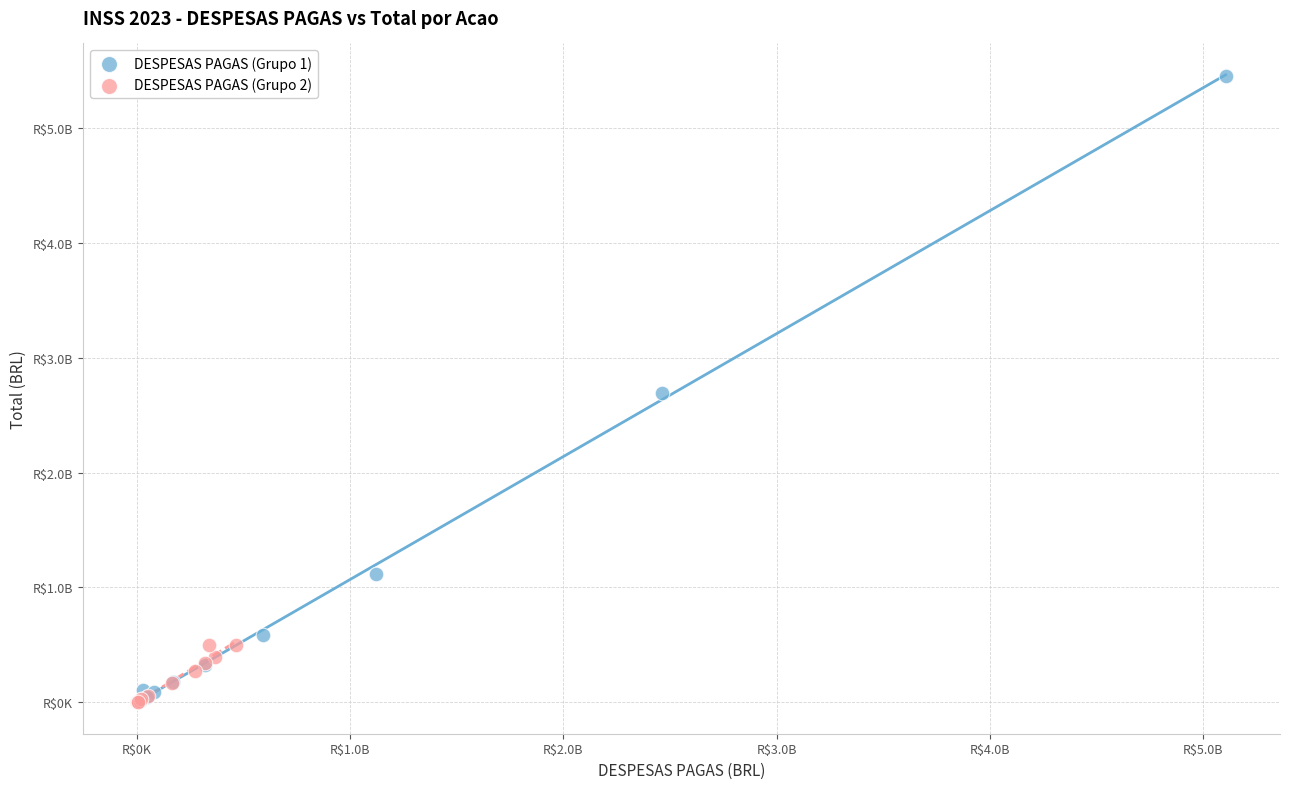

What are all the series names shown in the legend?

DESPESAS PAGAS (Grupo 1), DESPESAS PAGAS (Grupo 2)